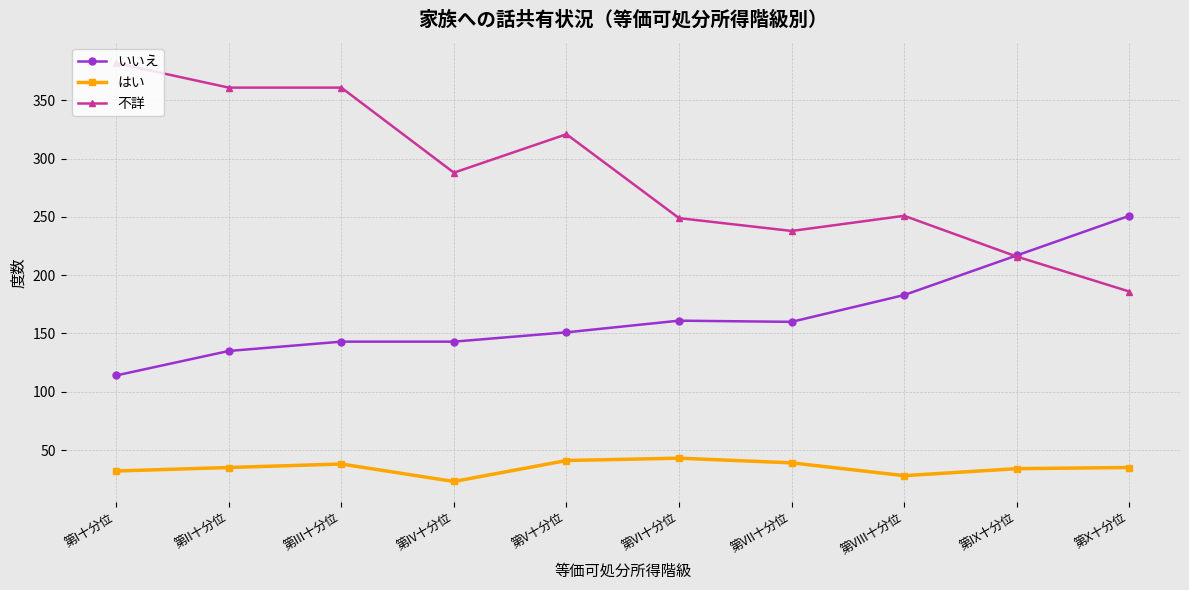

What is the difference between the second highest and second lowest values in the いいえ series?

82